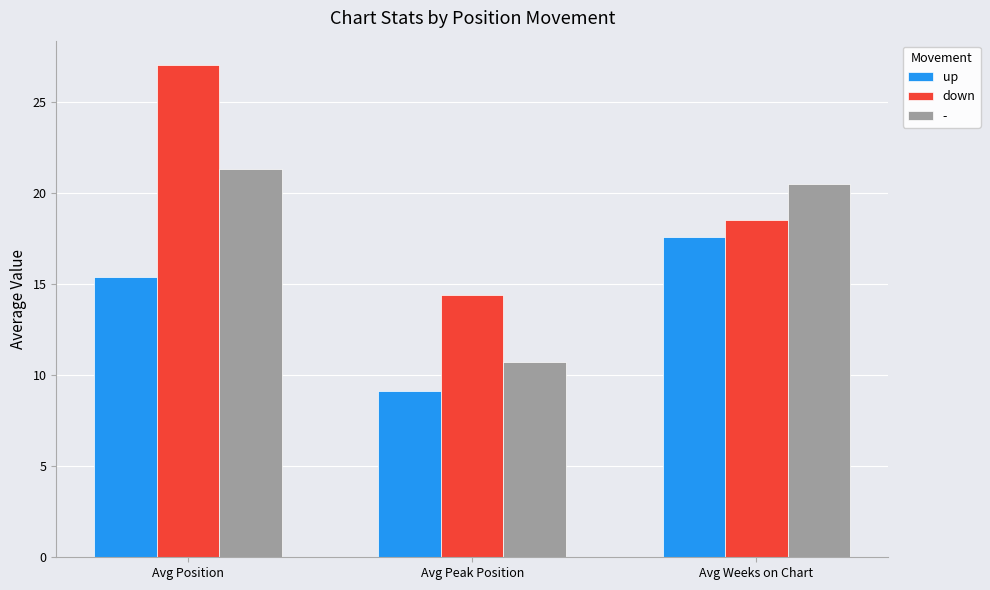

What is the difference between the highest and lowest values at Avg Position?

11.6